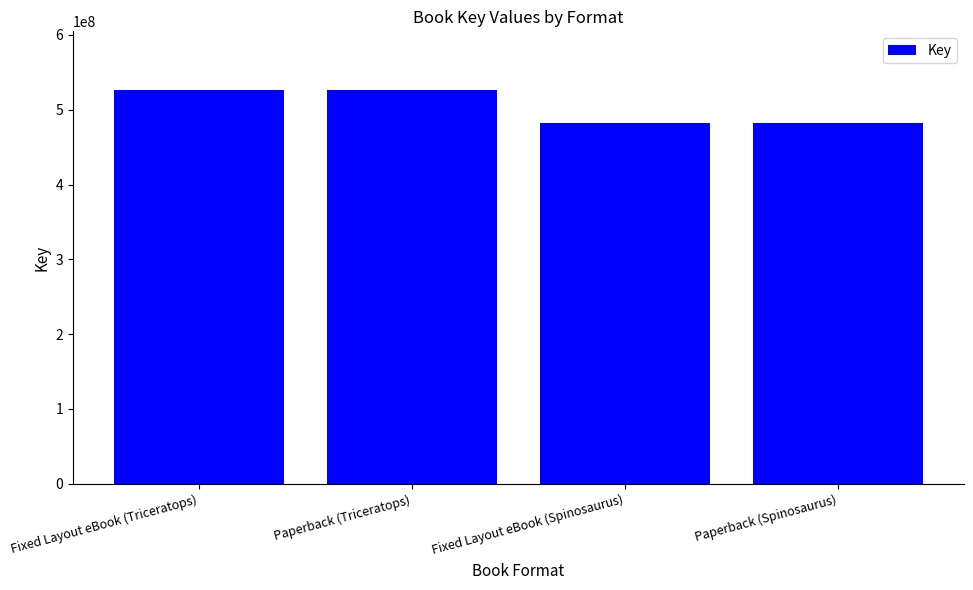

Does the chart contain any negative values?

No